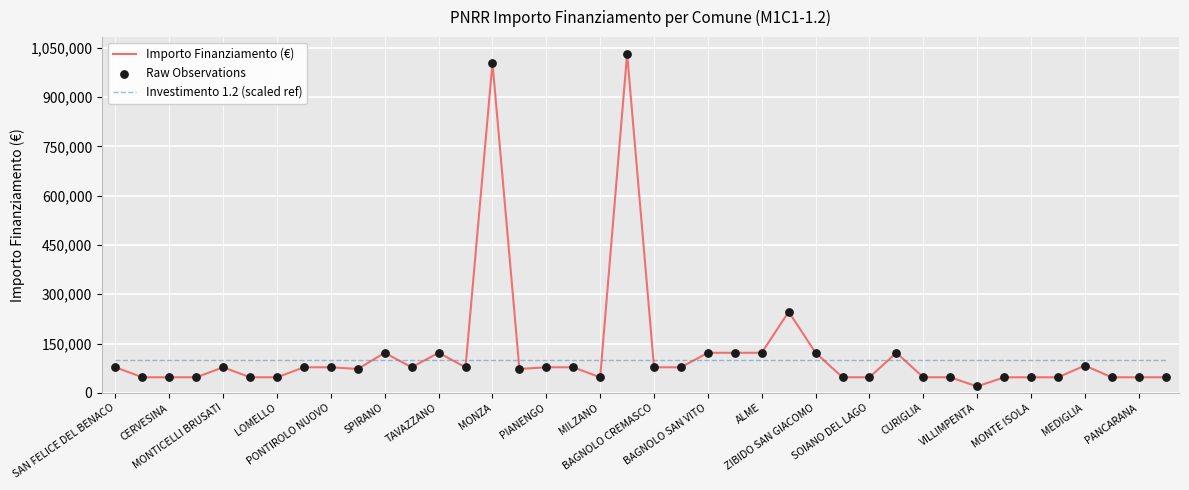

Which series has the largest range (max minus min)?

Importo Finanziamento (€)